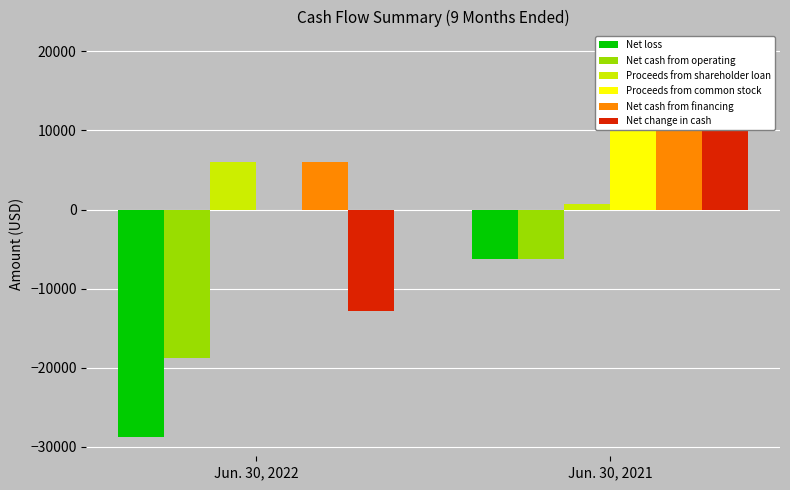

At which category is the sum across all series the highest?

Jun. 30, 2021